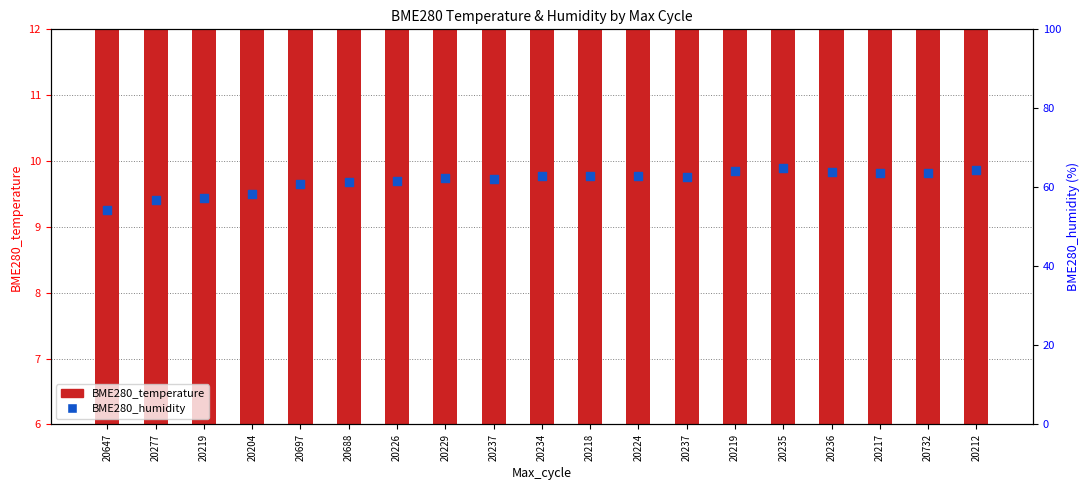

What is the total value across all series at 20277?

76.3